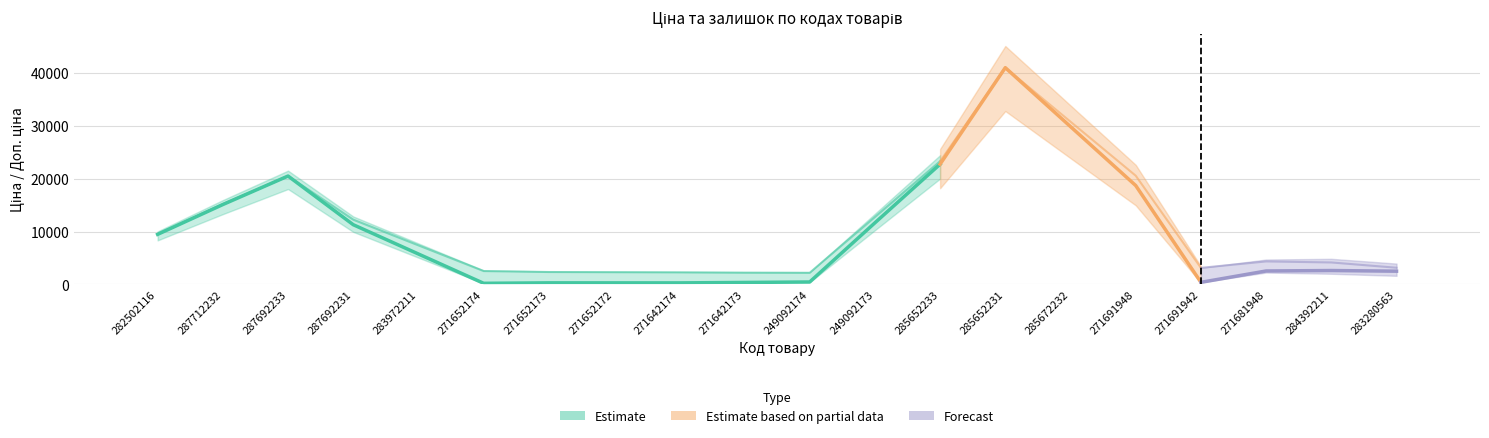

What position from the left is 283972211?

5